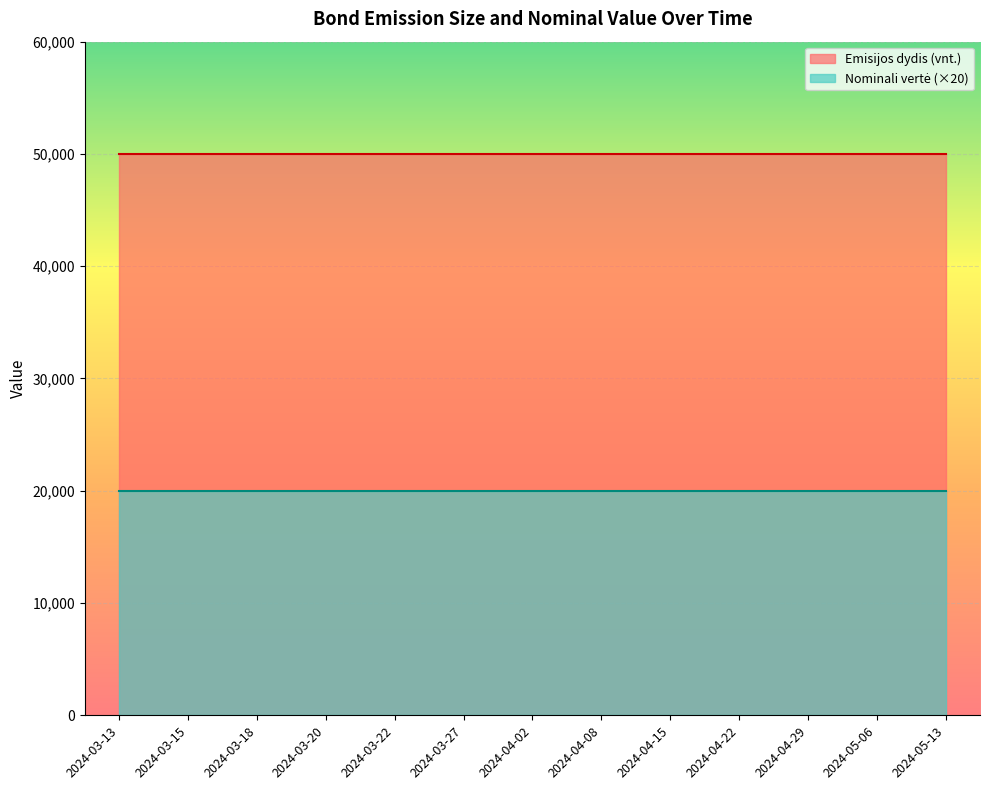

Which series has the largest total across all categories?

Emisijos dydis (vnt.)